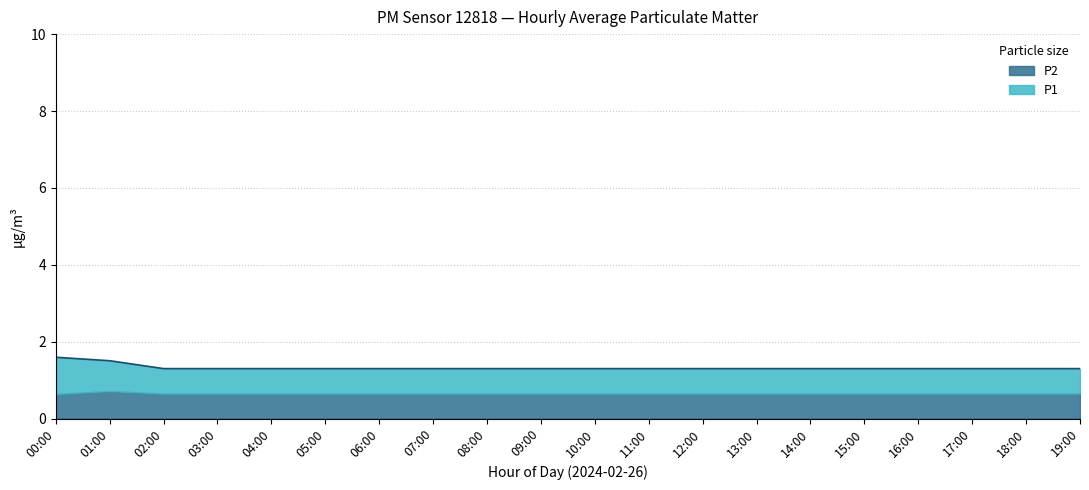

Does the chart have visible grid lines?

Yes